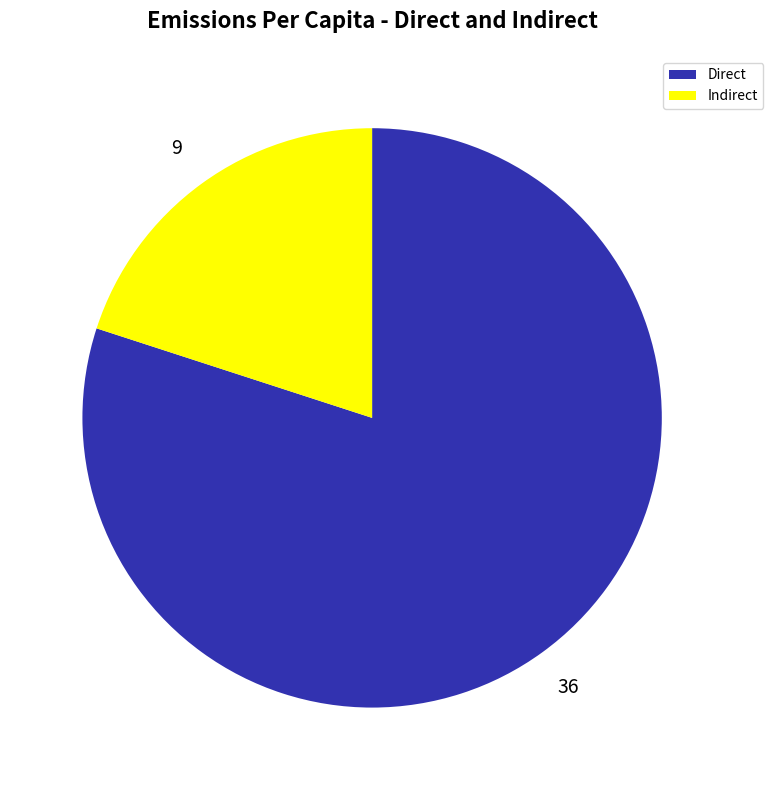

Does any single category account for the majority?

Yes